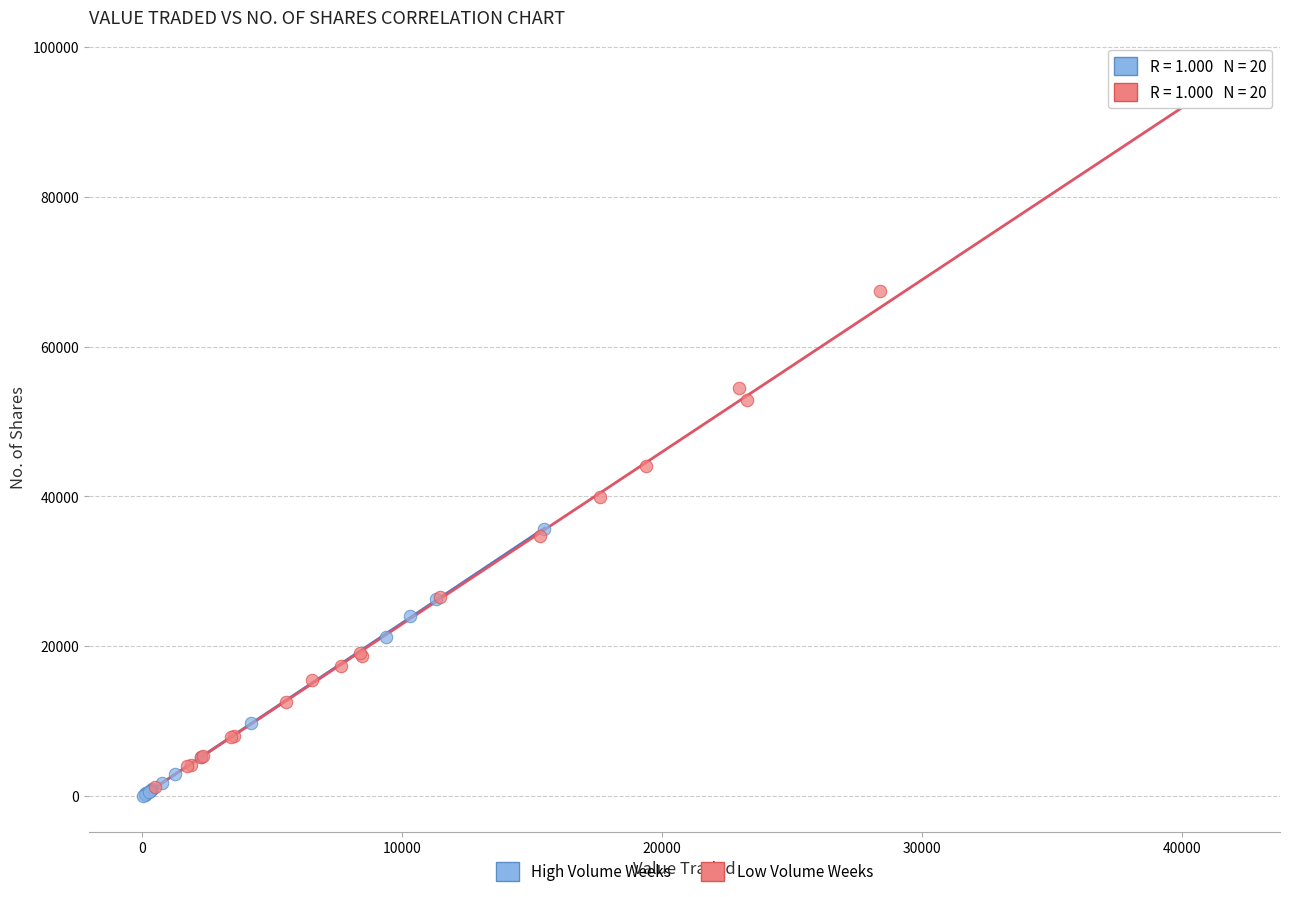

What are all the series names shown in the legend?

High Volume Weeks, Low Volume Weeks